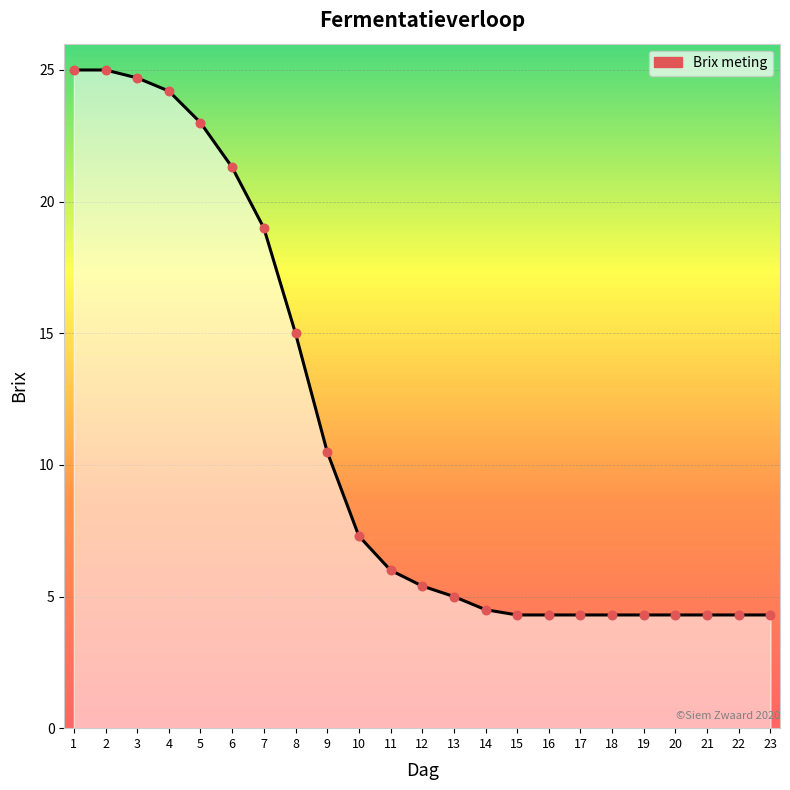

What is the change in value from 2 to 15?

-20.7